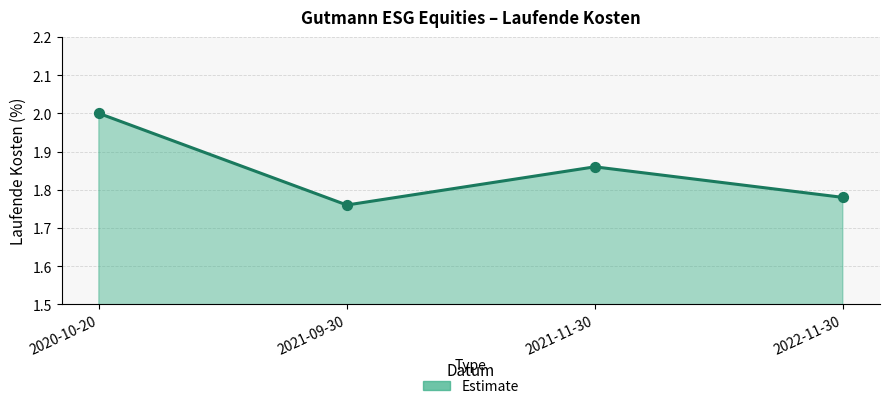

Which has a higher value, 2021-11-30 or 2020-10-20?

2020-10-20